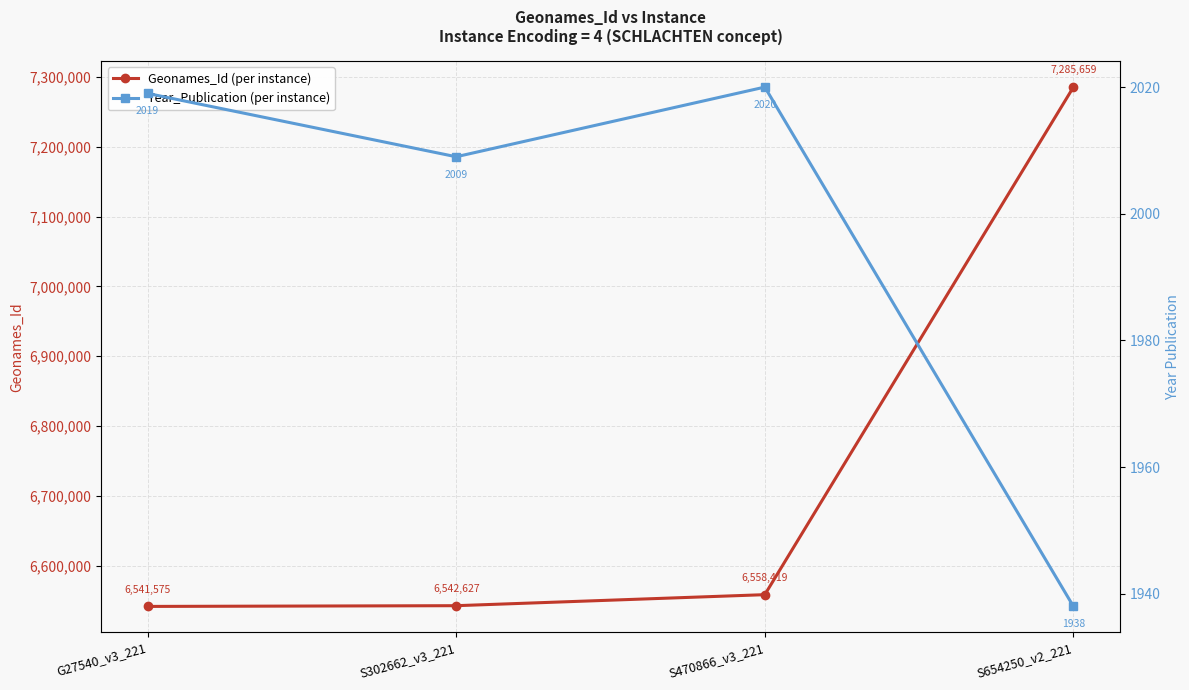

How many lines are shown in the chart?

2